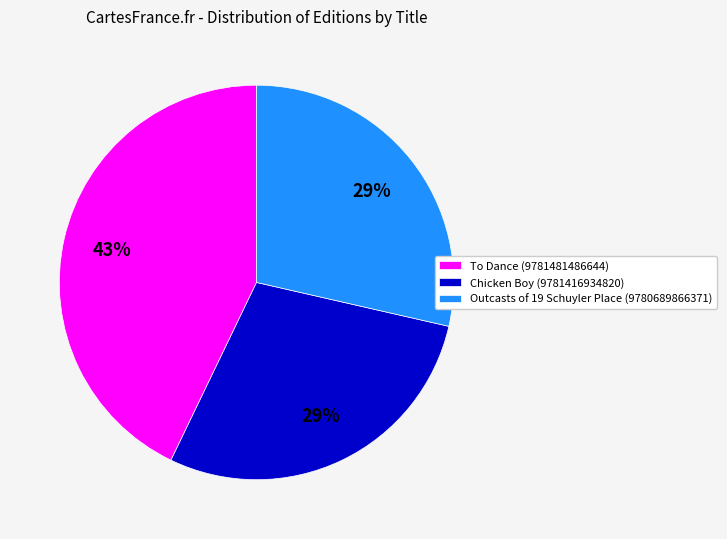

Is there a majority slice in this chart?

No